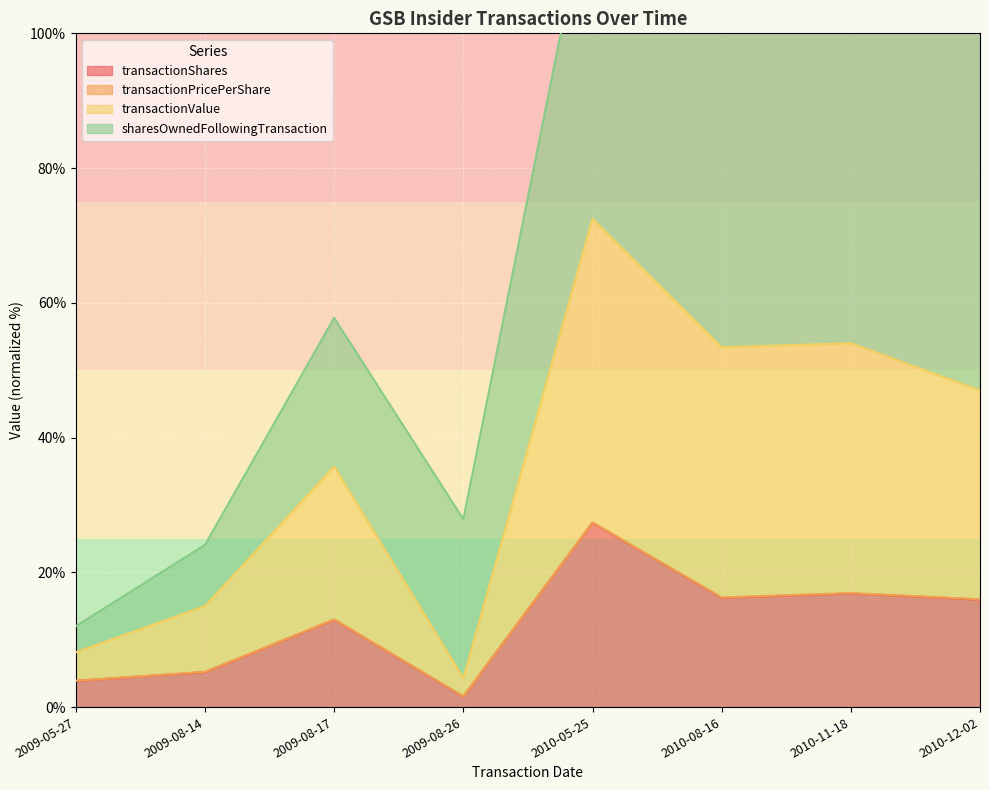

Which category has the lowest value in the transactionShares series?

2009-08-26